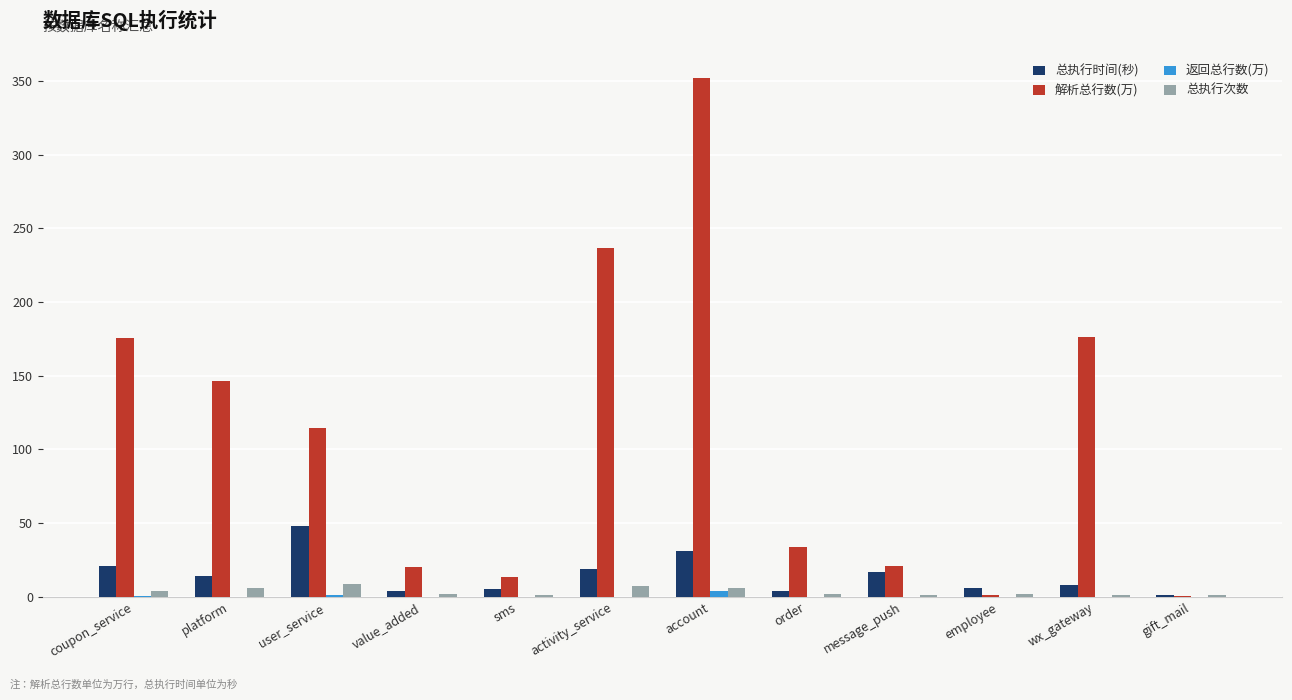

At which category is the sum across all series the highest?

account